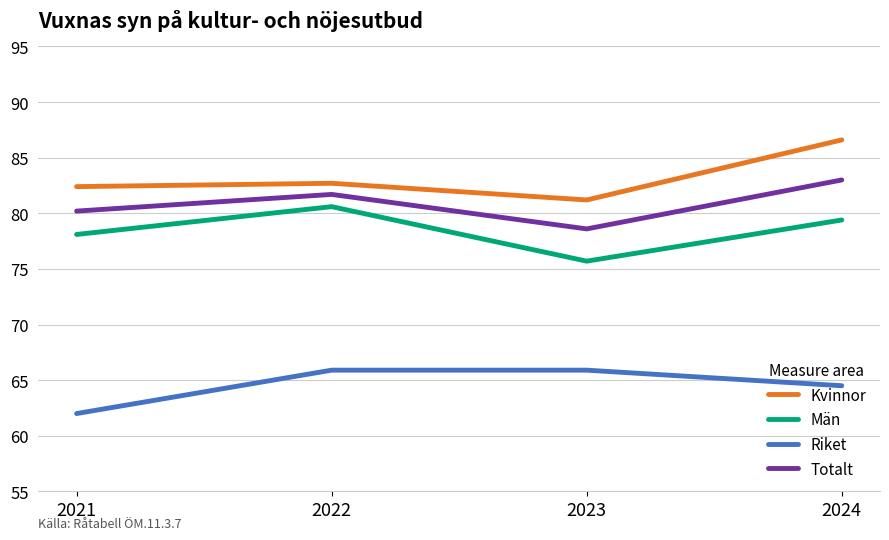

Is it true that Kvinnor equals 82.4 at 2021?

True